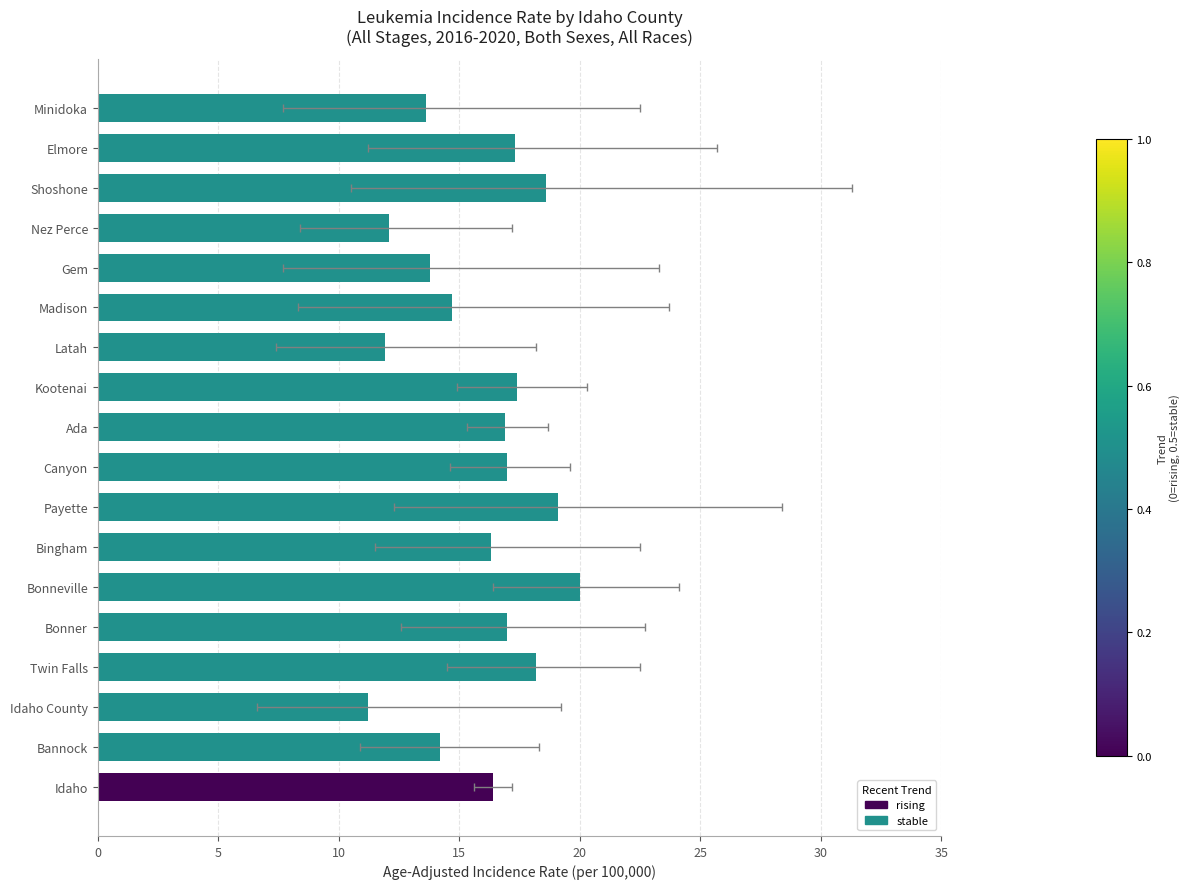

How many data points are above 16?

11